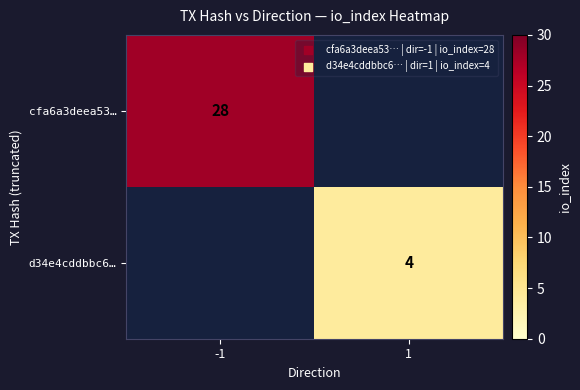

The cfa6a3deea53… series shows 49 at -1. True or false?

False